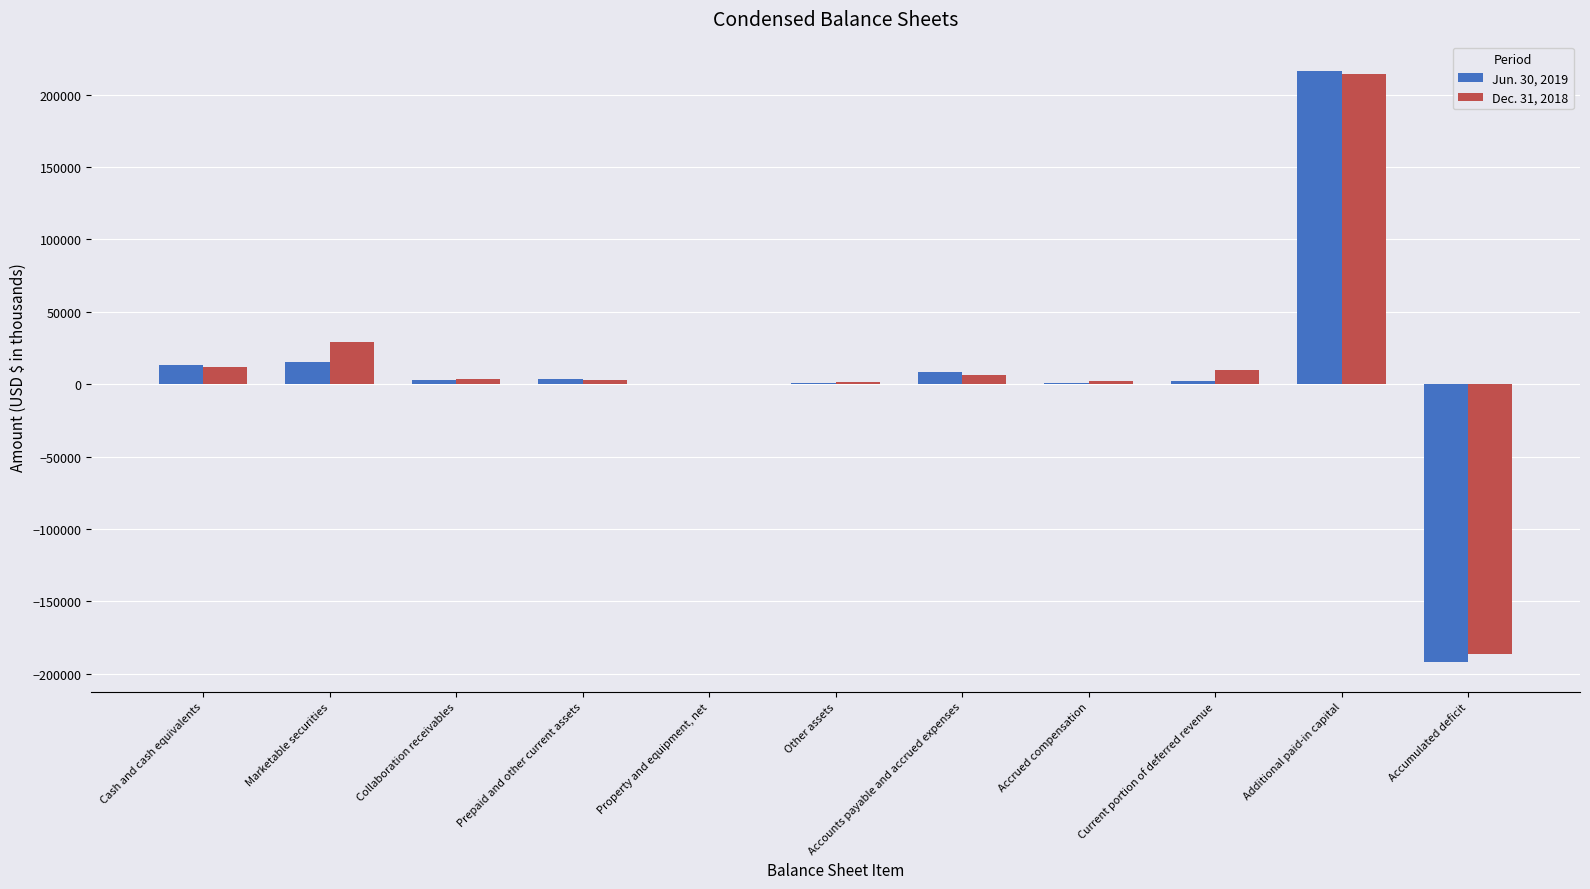

At which label does Dec. 31, 2018 reach its peak?

Additional paid-in capital